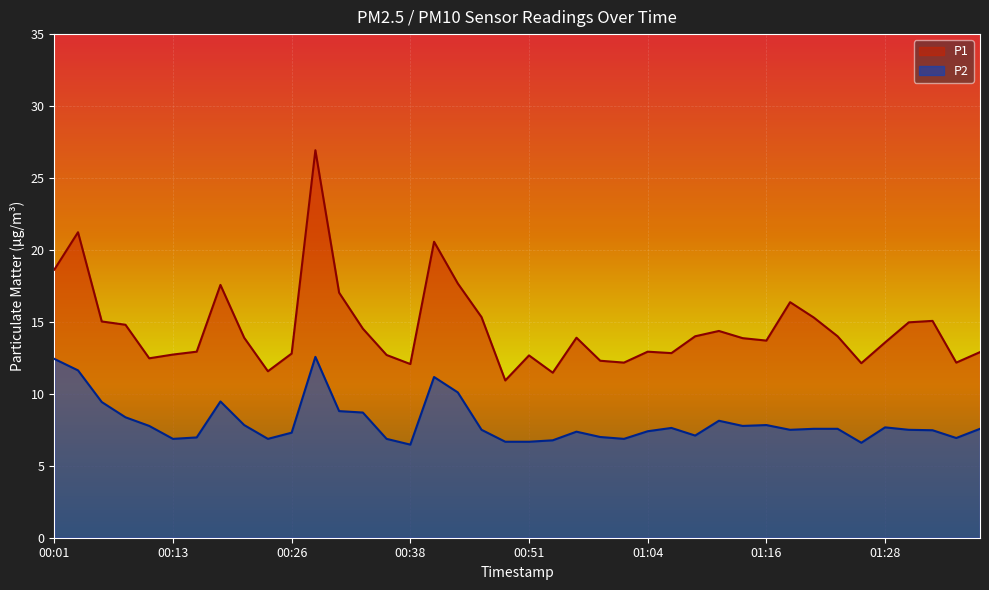

Which series has the widest spread of values?

P1